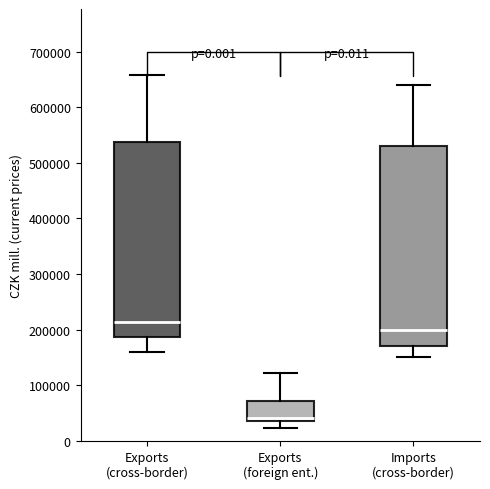

Reading left to right, transcribe this box plot: for each box, give where its median line is, the range the box spans, and where its two whiskers end, as read against the y-axis. The values are not printed on the chart, so give them approximately, as read against the axis.

Exports (cross-border): median 210000, box 190000 to 540000, whiskers 160000 to 660000
Exports (foreign ent.): median 40000 (just above the box's lower edge), box 40000 to 70000, whiskers 20000 to 120000
Imports (cross-border): median 200000, box 170000 to 530000, whiskers 150000 to 640000